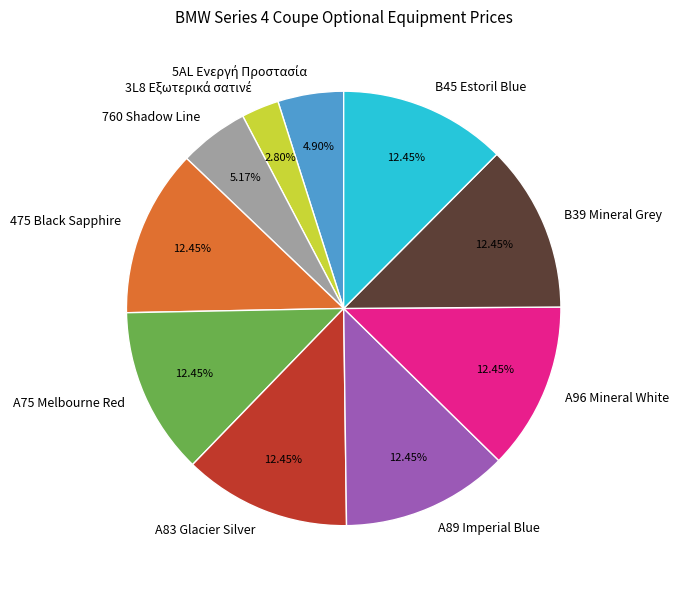

Do B45 Estoril Blue and B39 Mineral Grey together represent more than half of the pie?

No